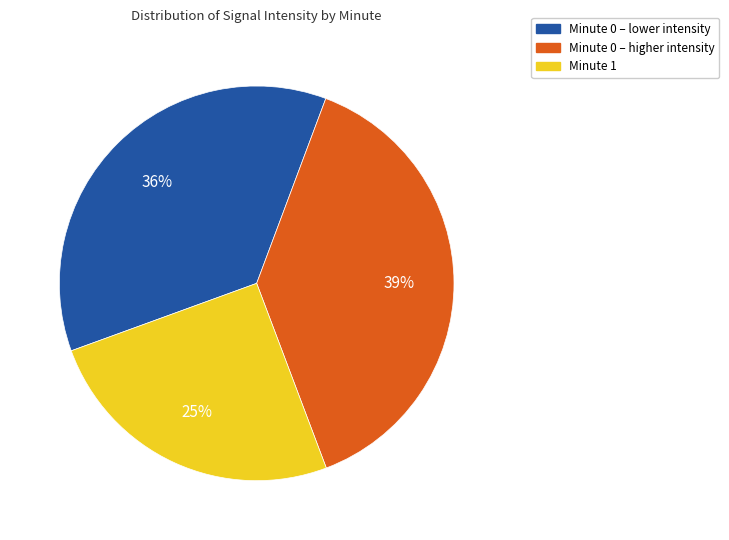

How many segments does this pie chart have?

3